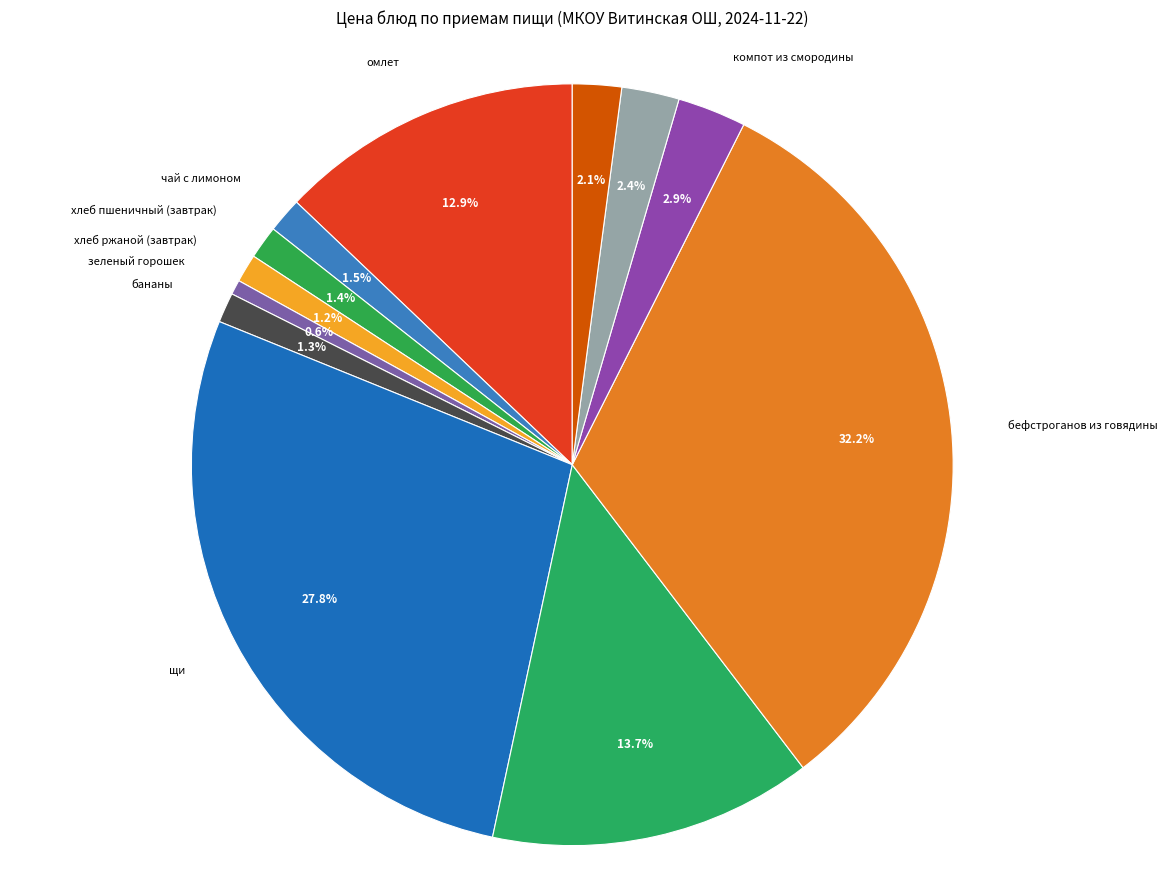

How many segments does this pie chart have?

12